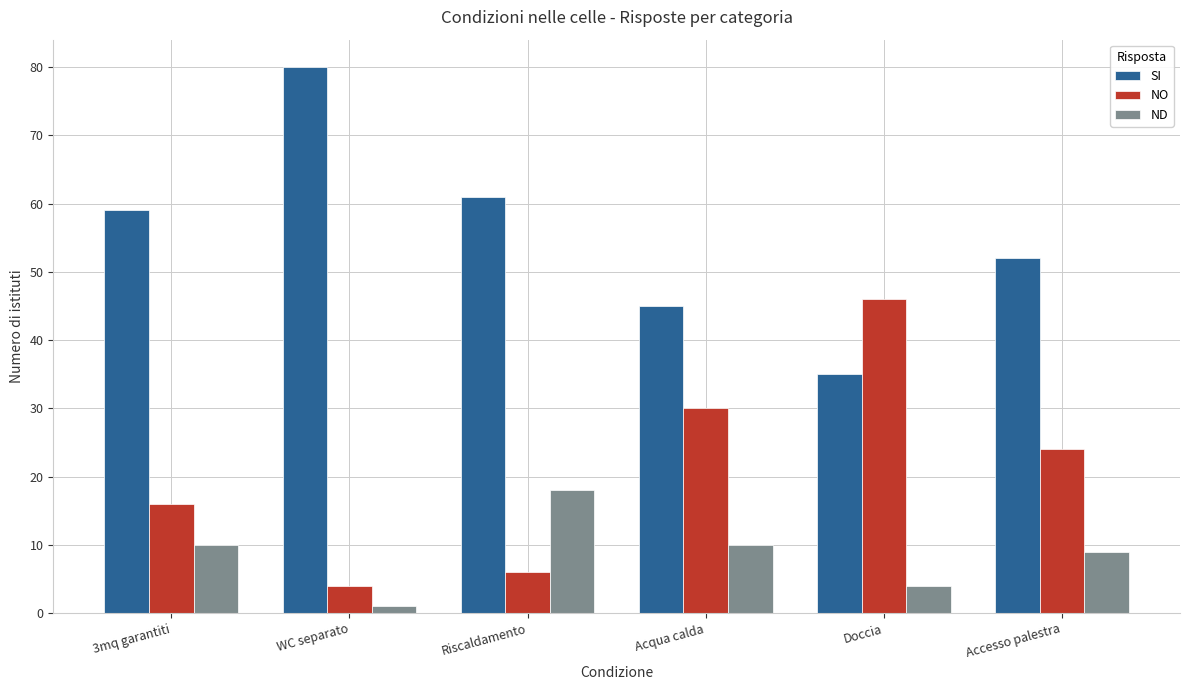

Which series has the widest spread of values?

SI